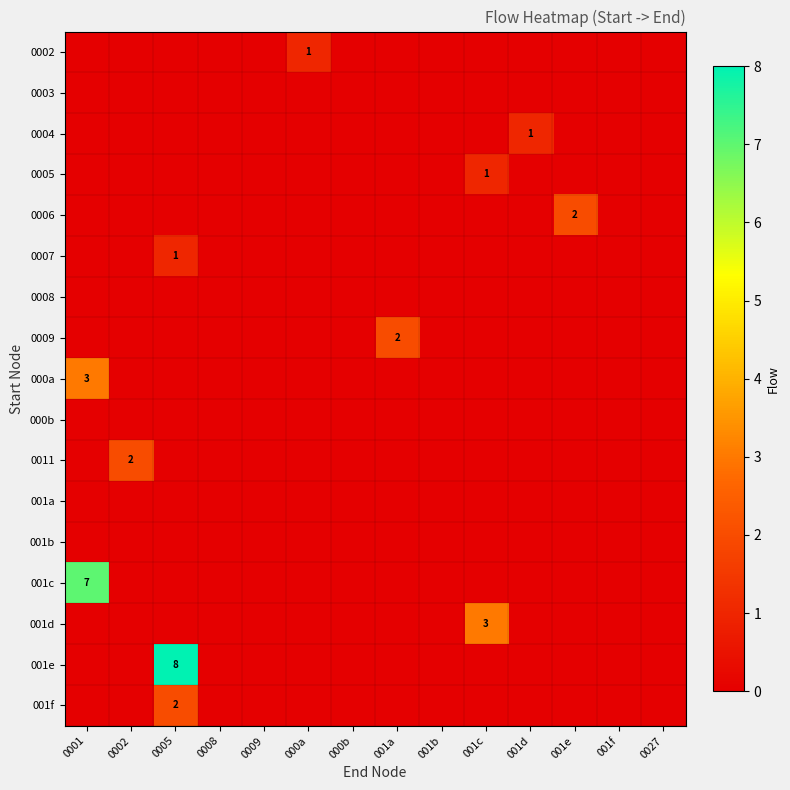

The 0006 series shows 2 at 001e. True or false?

True